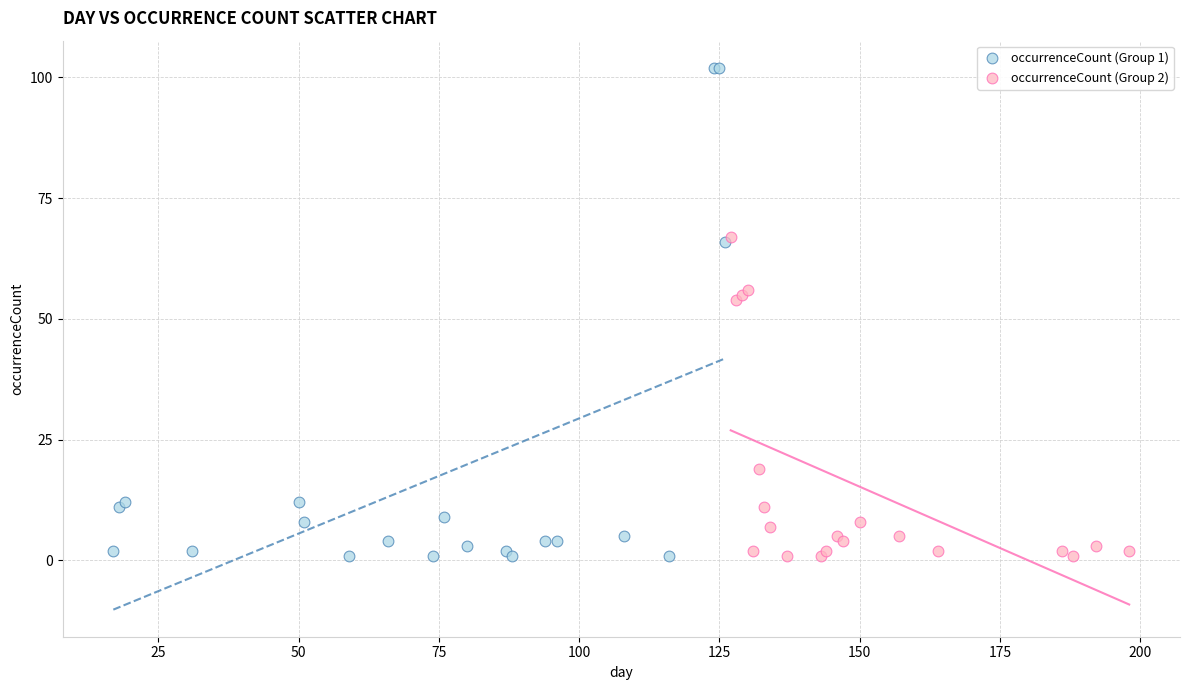

Which series contains the highest Y value?

occurrenceCount (Group 1)